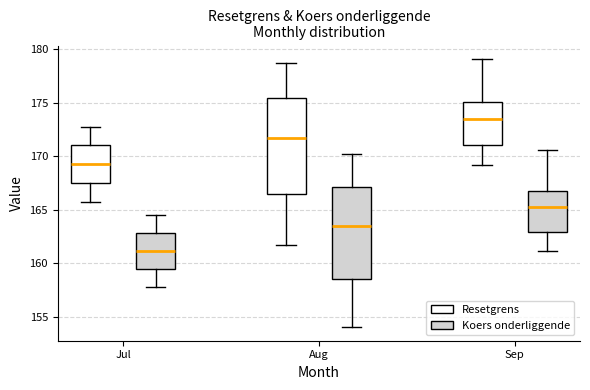

Where does the median line of the box for Jul (Koers onderliggende) sit on the y-axis? The values are not printed on the chart, so give them approximately, as read against the axis.

161.0